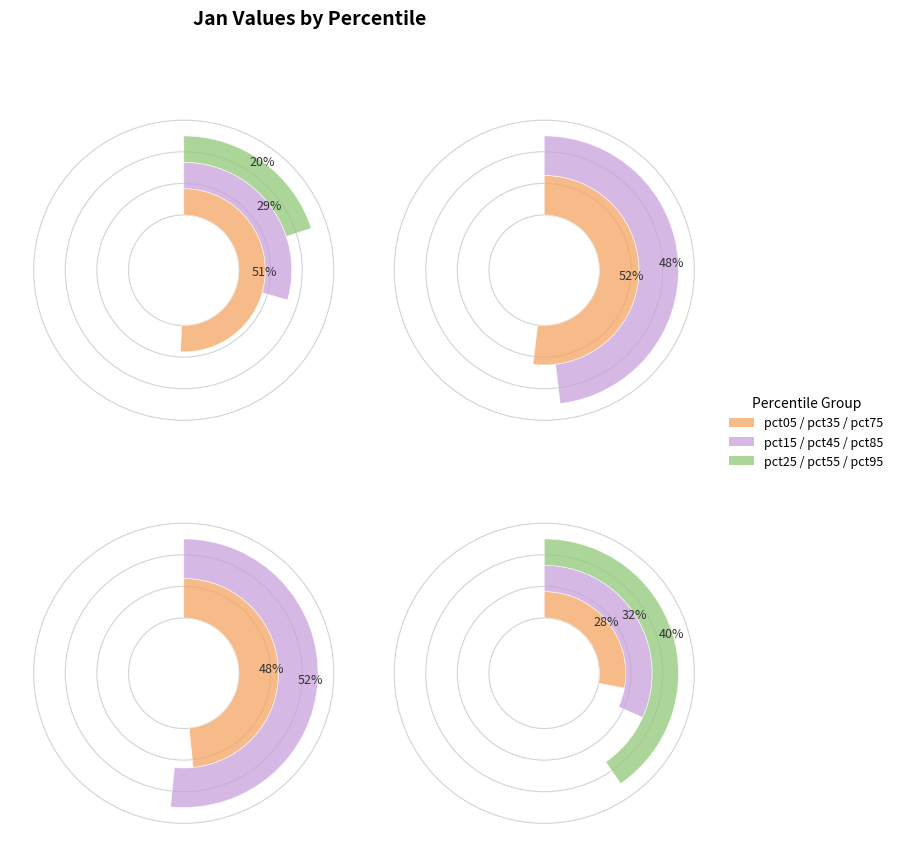

Is it true that pct25 is 3% of the pie?

False